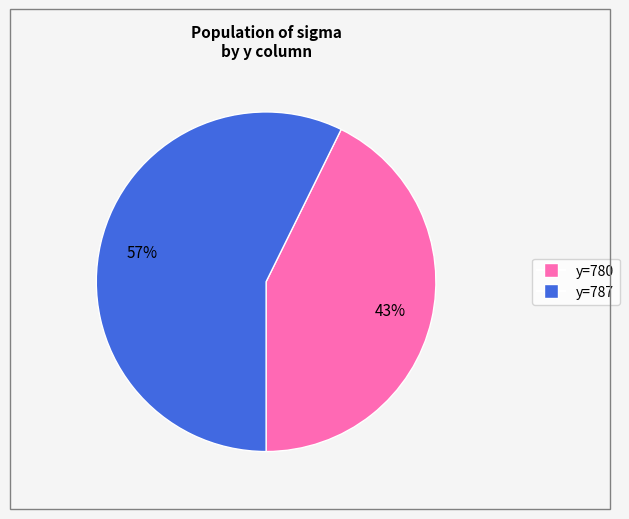

Is there a majority slice in this chart?

Yes